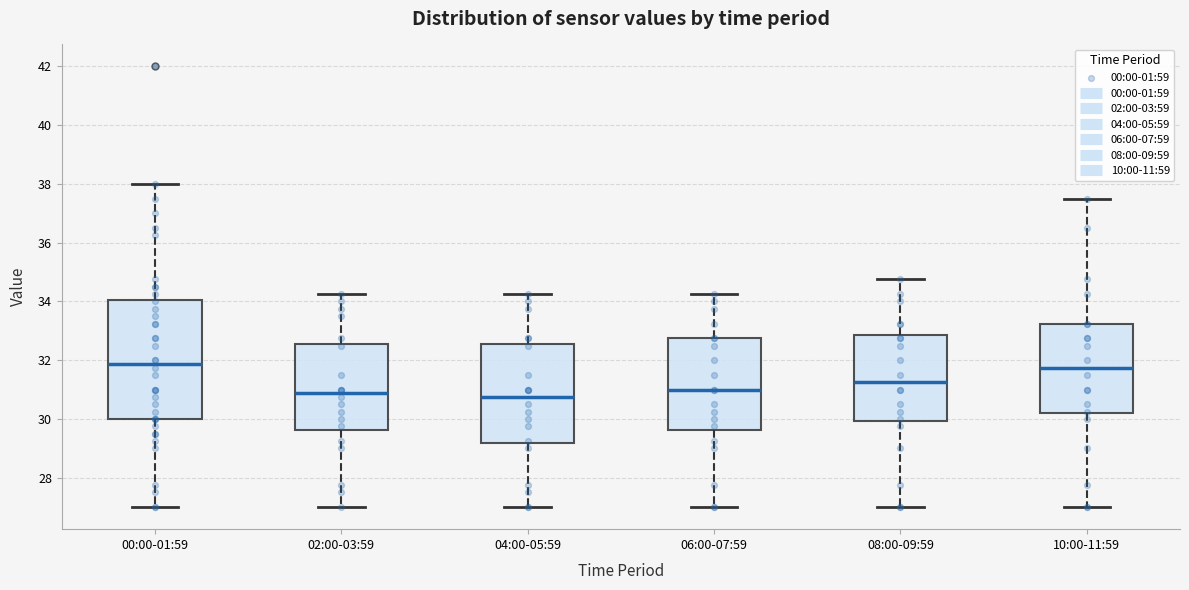

Comparing the boxes themselves (not the whiskers), which one is the tallest?

00:00-01:59